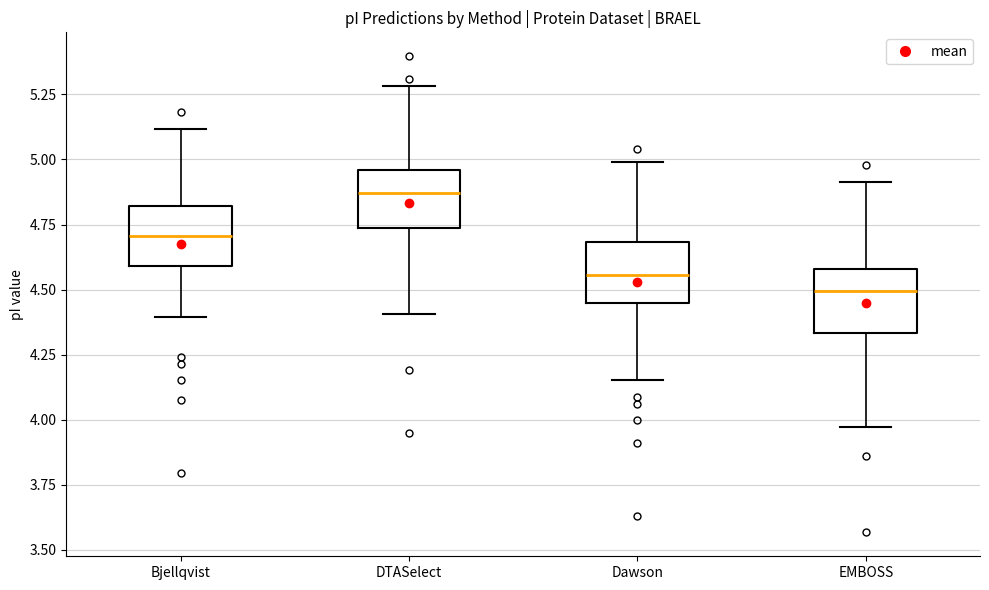

Where is the lower edge of the box for Bjellqvist on the y-axis? The values are not printed on the chart, so give them approximately, as read against the axis.

4.60